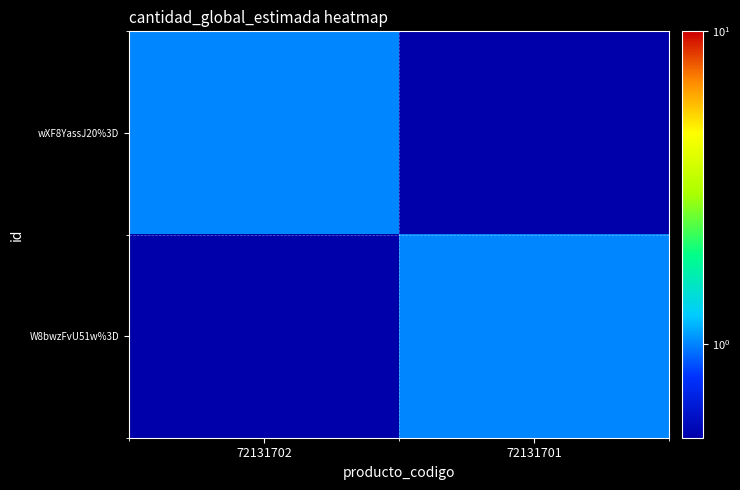

Which series has the largest total across all categories?

wXF8YassJ20%3D